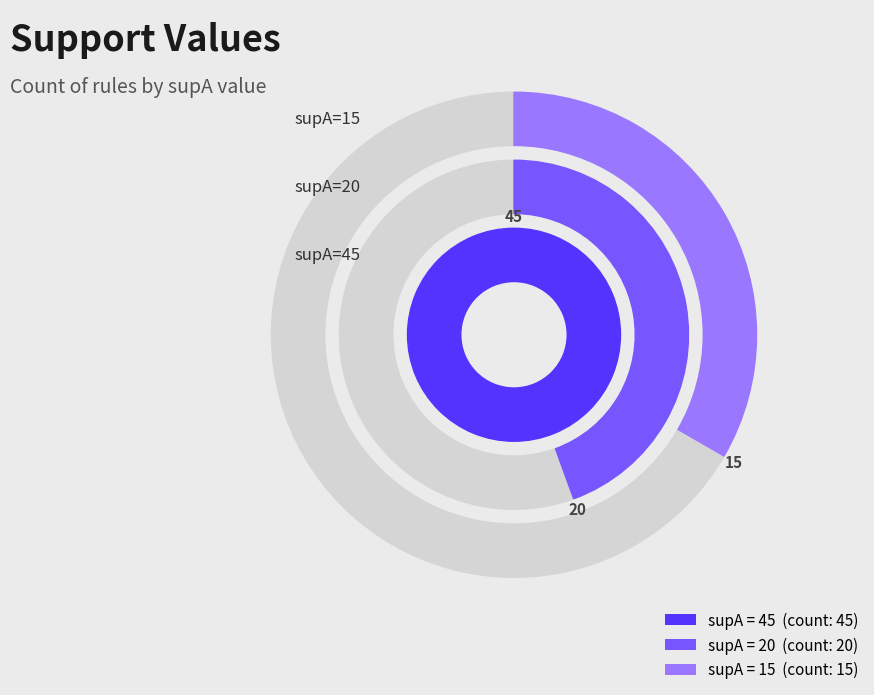

What percentage is the 20 slice, to the nearest percent?

25%